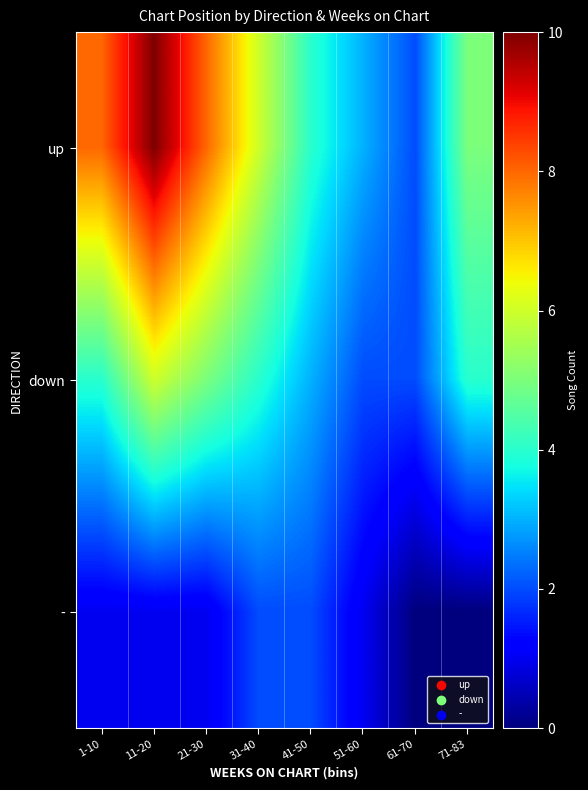

What is the total value across all series at 31-40?

12